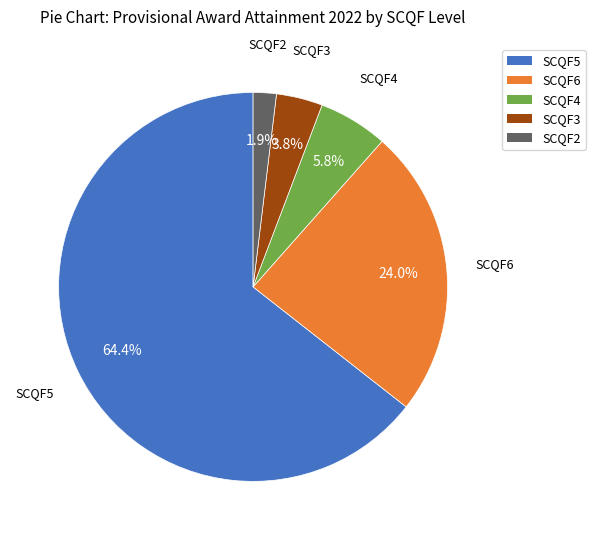

What is the largest slice in the pie chart?

SCQF5